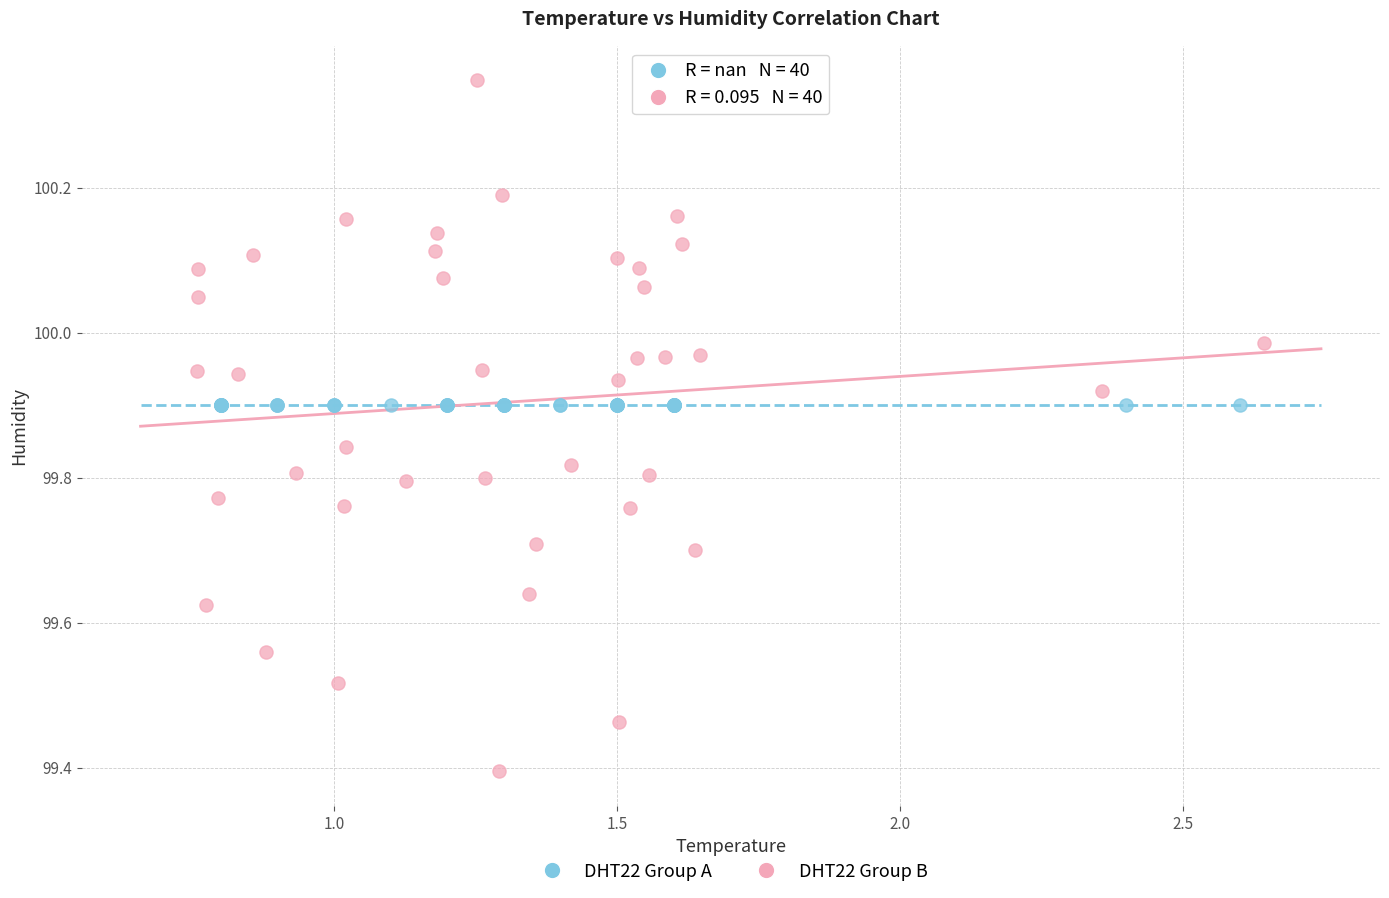

Which series contains the highest Y value?

DHT22 Group B